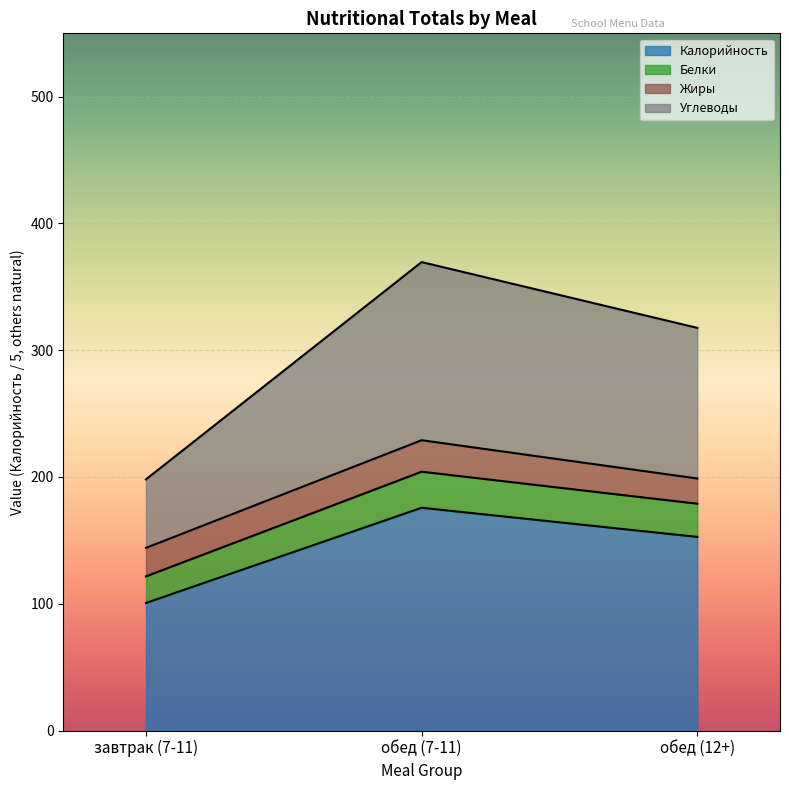

What is the total value across all series at обед (12+)?

317.6